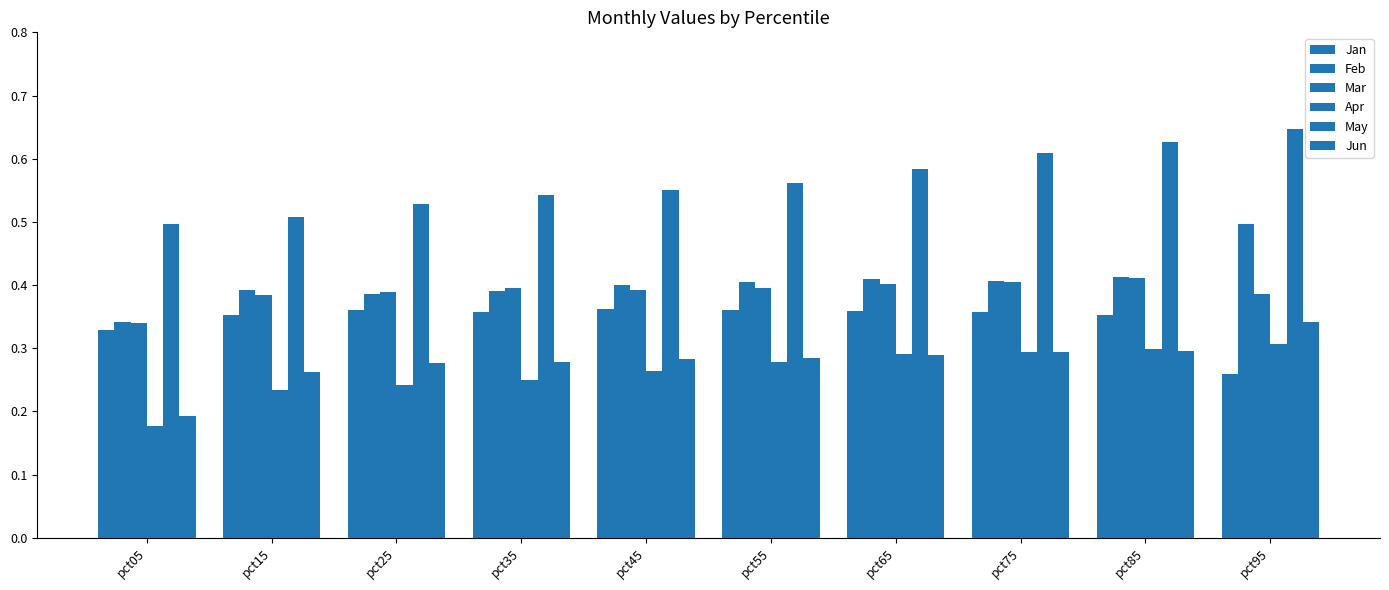

How many groups of bars are there?

10